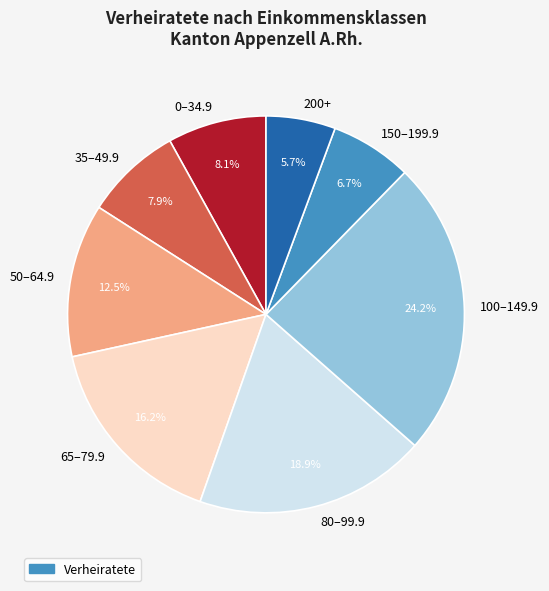

How many slices are in this pie chart?

8